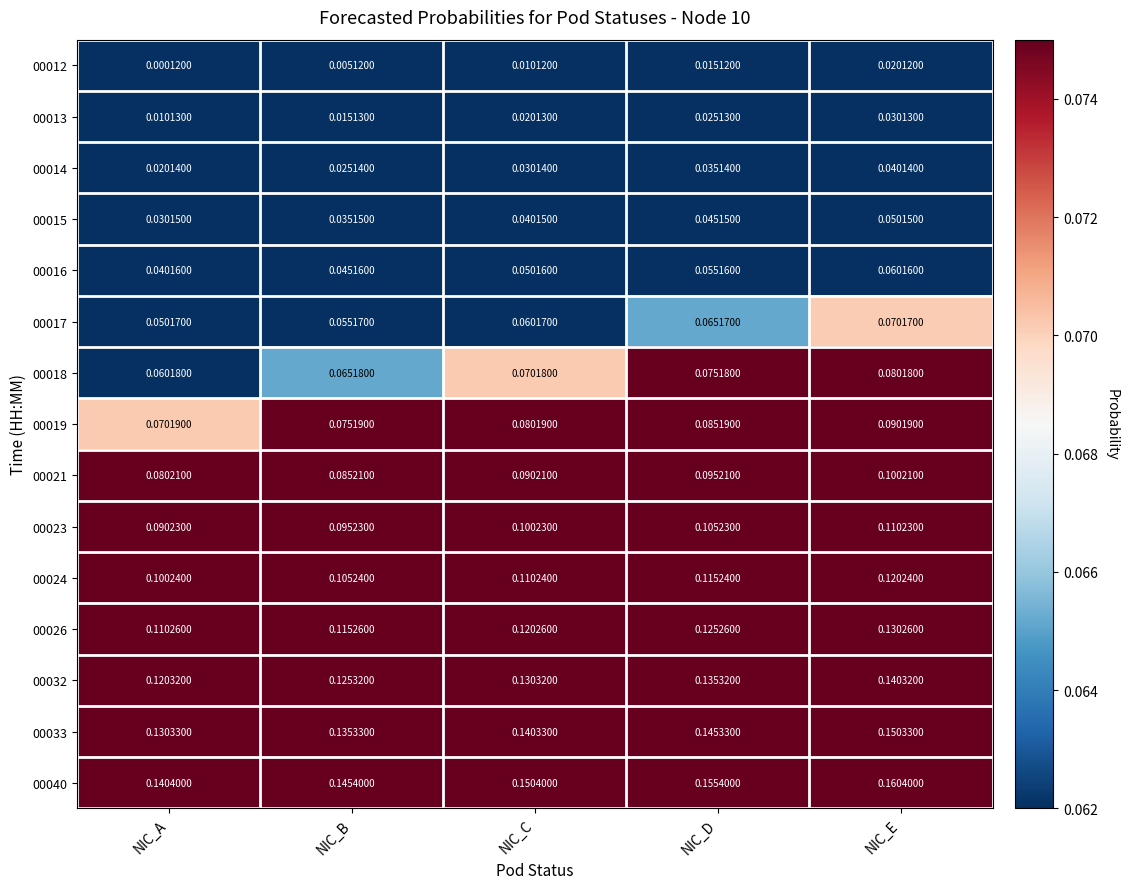

At which label is 00023 closest to 0?

NIC_A